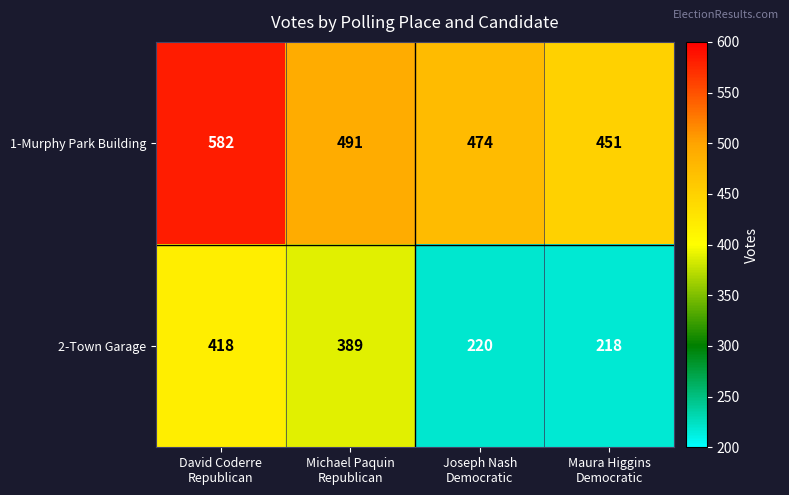

What is the sum of all 1-Murphy Park Building values?

1998